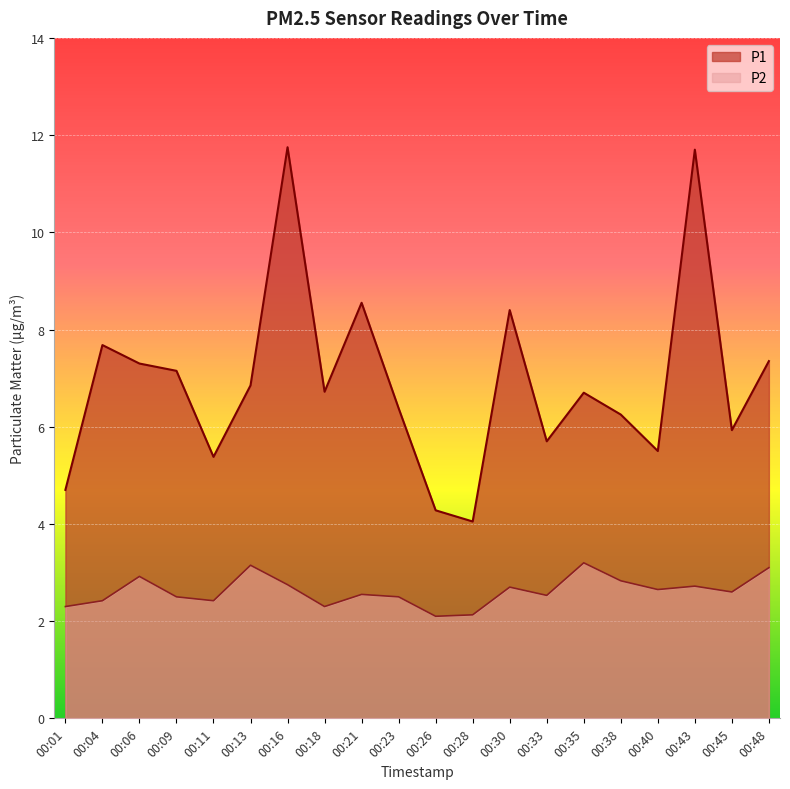

Reading left to right, what are all the values shown in this chart?

P1: 00:01=4.7	00:04=7.7	00:06=7.3	00:09=7.2	00:11=5.4	00:13=6.8	00:16=11.8	00:18=6.7	00:21=8.6	00:23=6.4	00:26=4.3	00:28=4.0	00:30=8.4	00:33=5.7	00:35=6.7	00:38=6.2	00:40=5.5	00:43=11.7	00:45=5.9	00:48=7.3
P2: 00:01=2.3	00:04=2.4	00:06=2.9	00:09=2.5	00:11=2.4	00:13=3.1	00:16=2.8	00:18=2.3	00:21=2.5	00:23=2.5	00:26=2.1	00:28=2.1	00:30=2.7	00:33=2.5	00:35=3.2	00:38=2.8	00:40=2.6	00:43=2.7	00:45=2.6	00:48=3.1